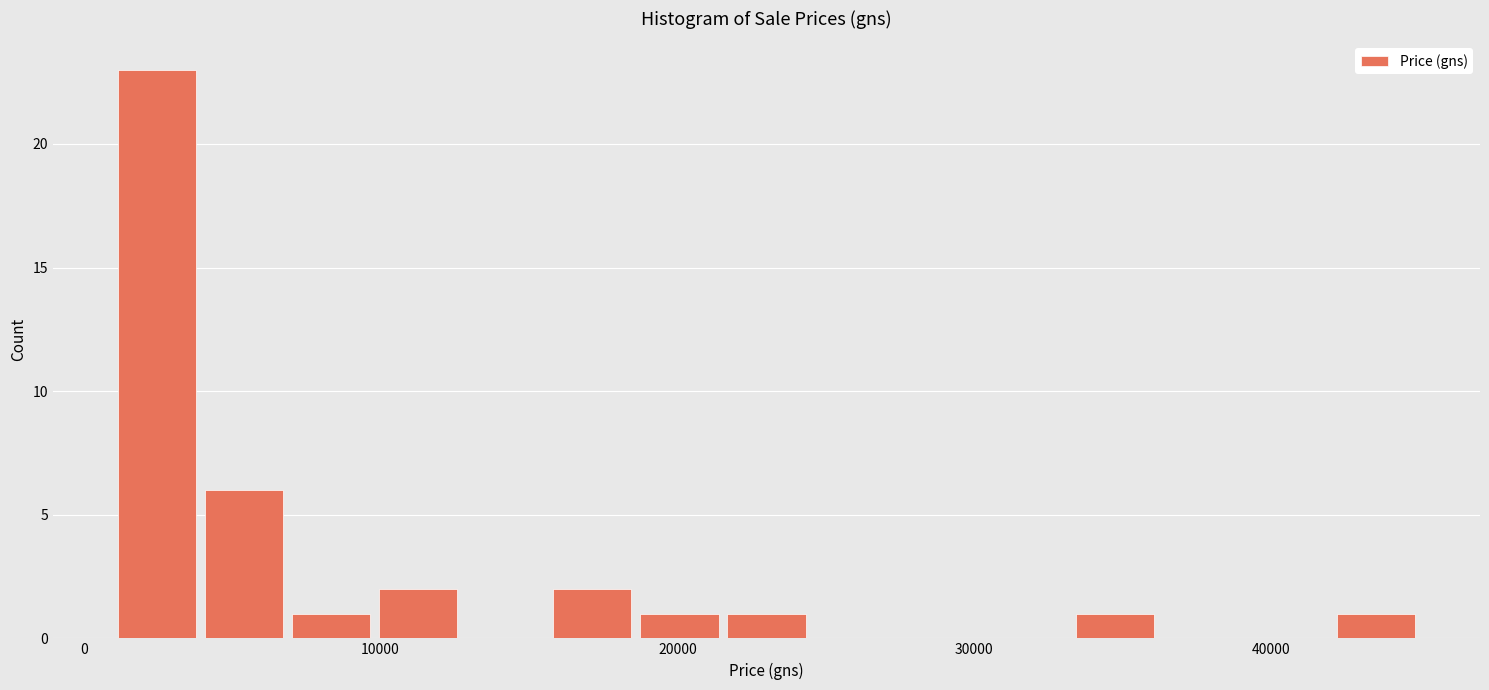

Around what value on the x-axis is the tallest bar? Give the approximate position of its centre, as read against the axis.

2000